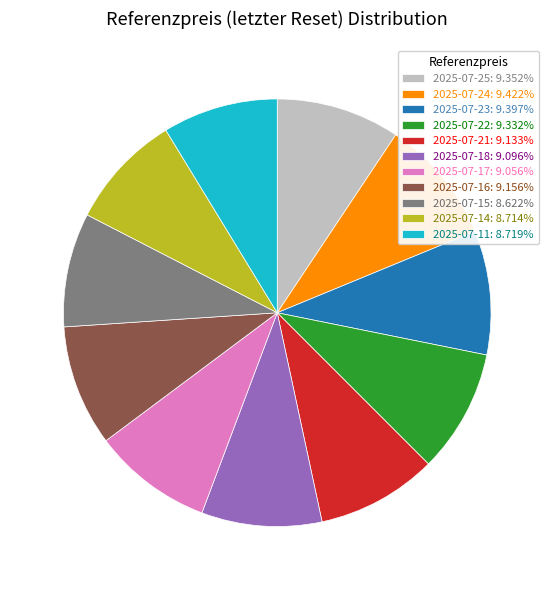

What is the ratio of the value at 2025-07-21: 9.133% to the value at 2025-07-17: 9.056%?

1.0